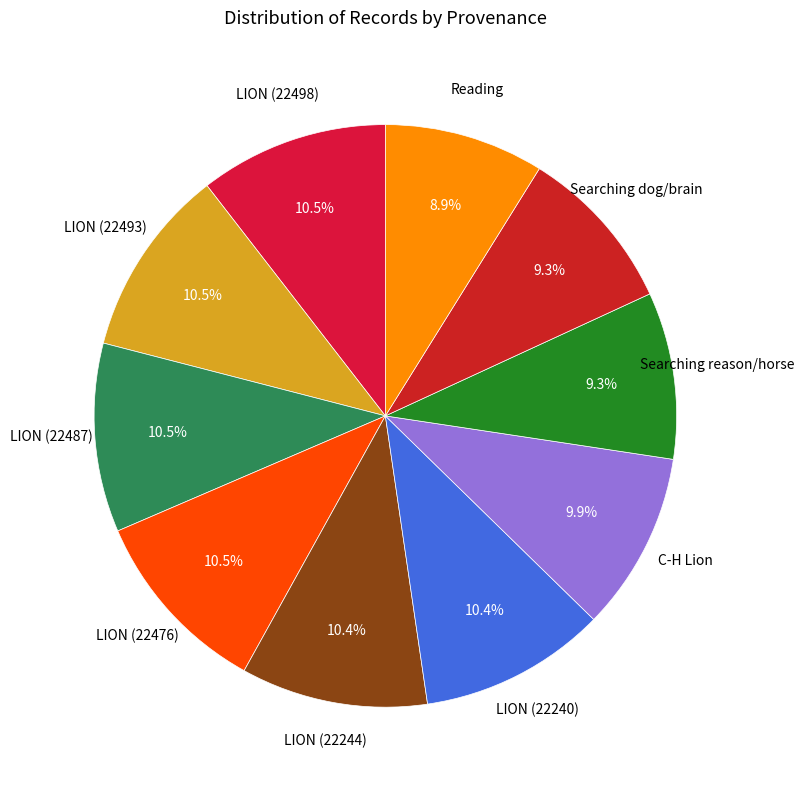

How many segments does this pie chart have?

10